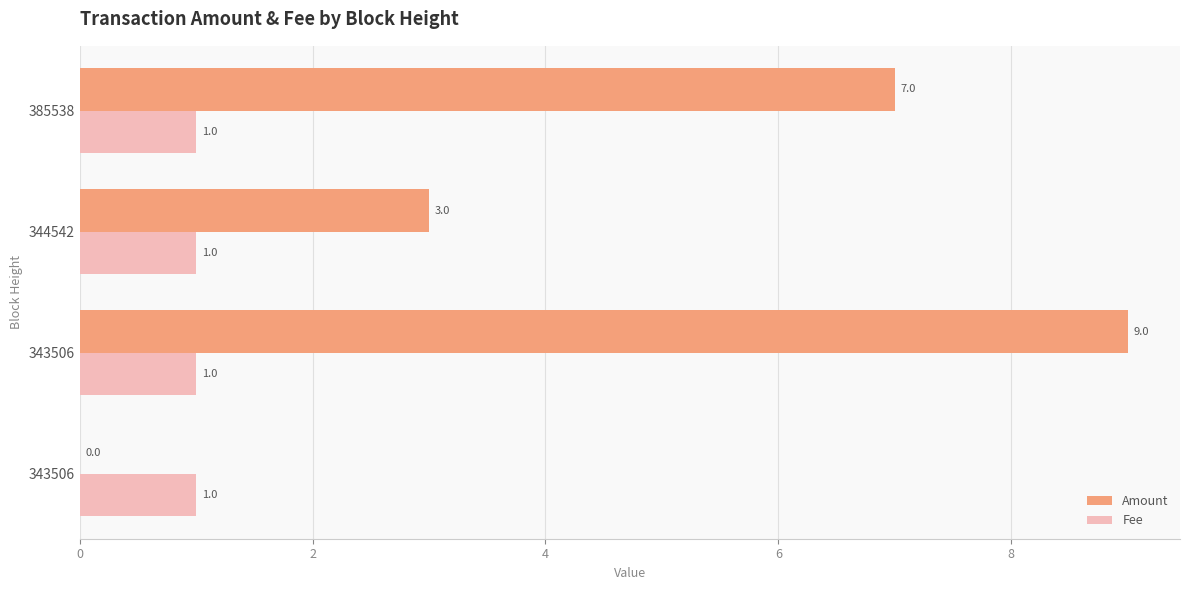

What are all the series names shown in the legend?

Amount, Fee